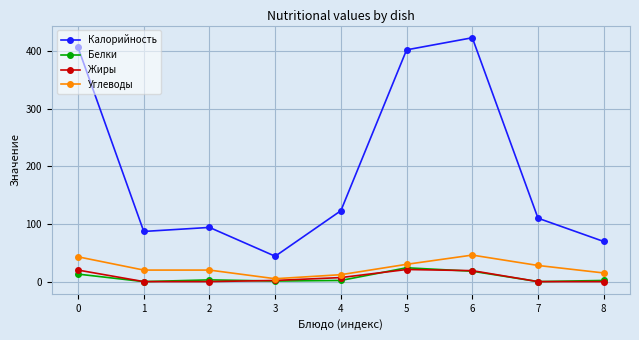

What is the minimum value for Калорийность?

44.0